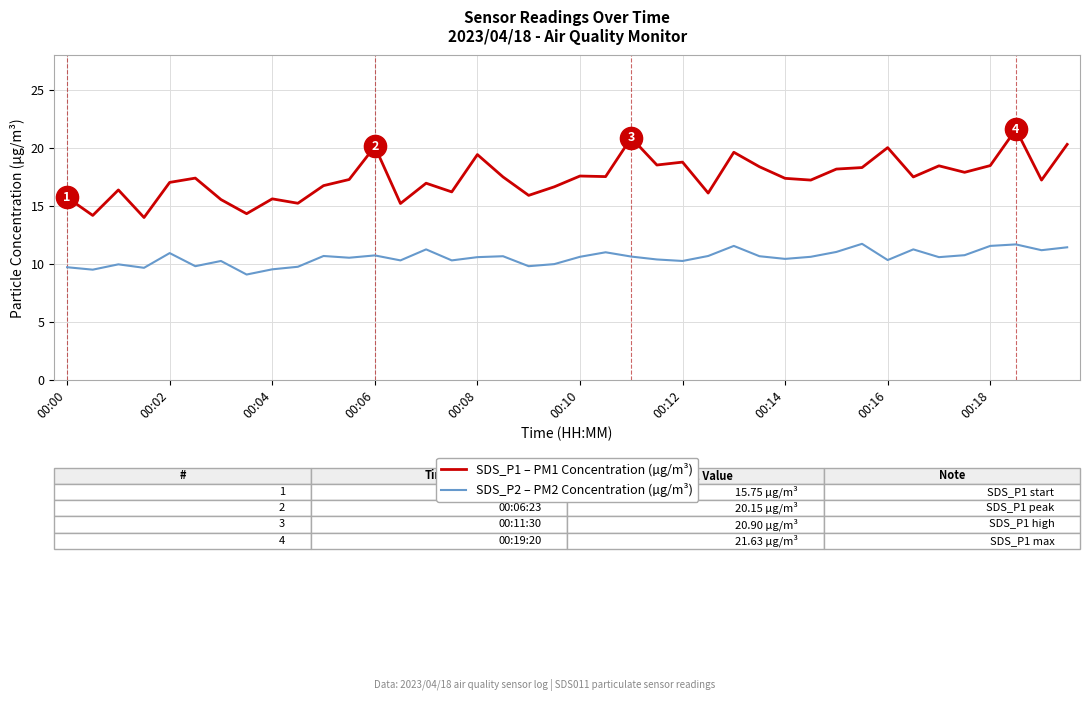

Which series has the largest total across all categories?

SDS_P1 – PM1 Concentration (µg/m³)